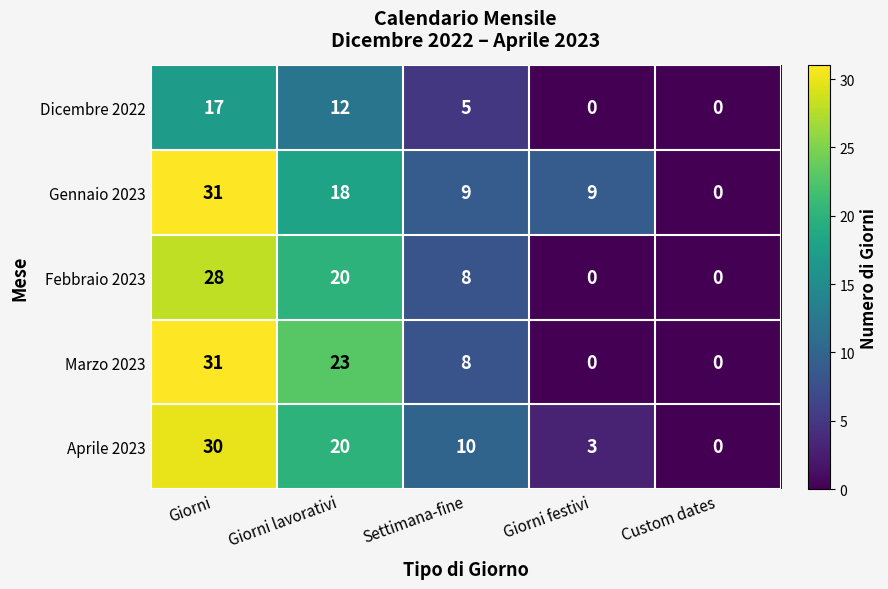

Where does the Marzo 2023 series first go above 8?

Giorni